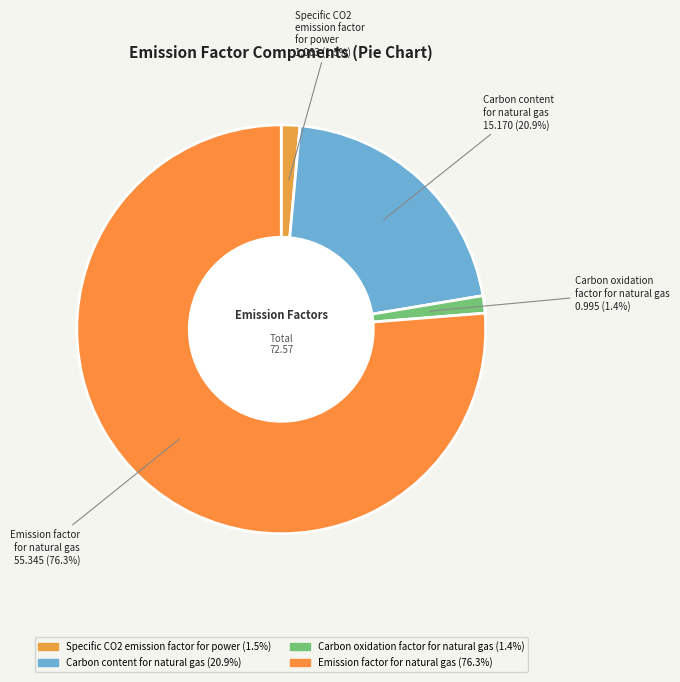

Does any single category account for the majority?

Yes